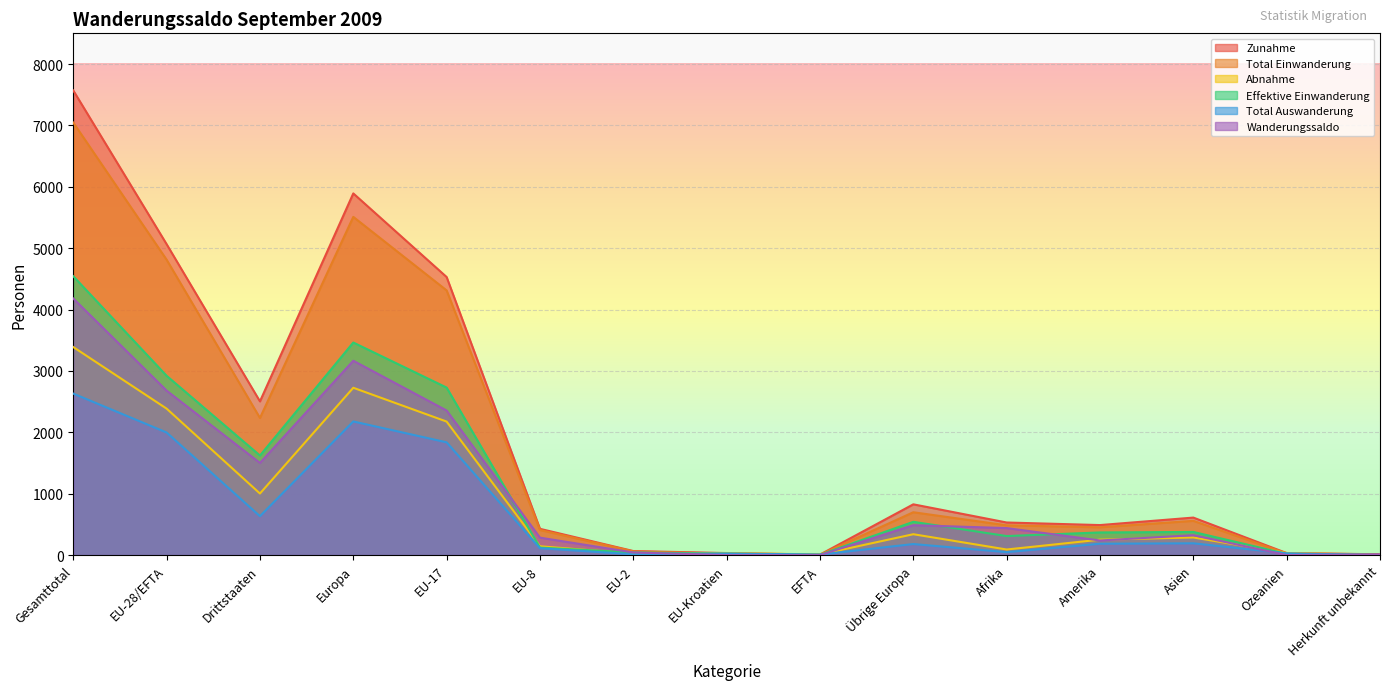

What is the total value across all series at Drittstaaten?

9498